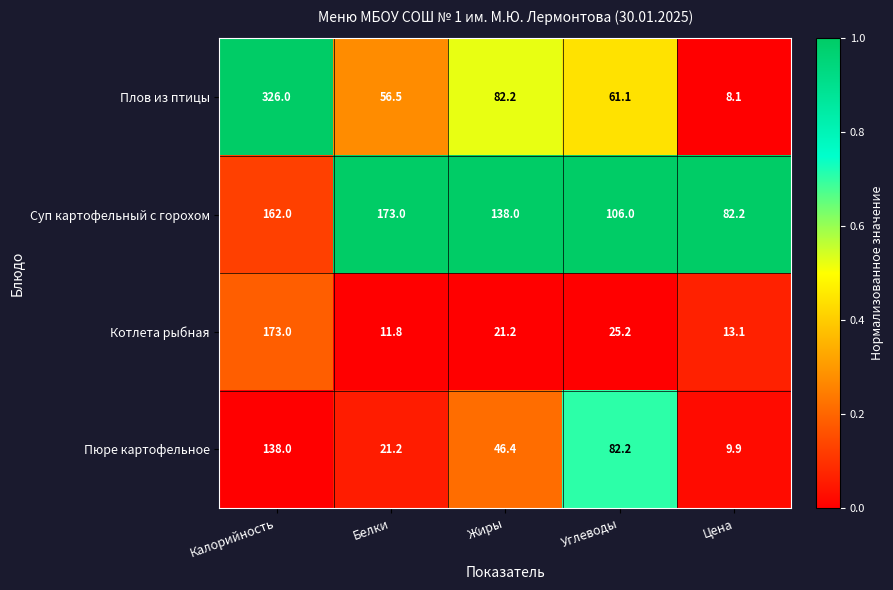

Reading right to left, transcribe all the data shown in this chart.

Плов из птицы: 8.1	61.1	82.2	56.5	326.0
Суп картофельный с горохом: 82.2	106.0	138.0	173.0	162.0
Котлета рыбная: 13.1	25.2	21.2	11.8	173.0
Пюре картофельное: 9.9	82.2	46.4	21.2	138.0